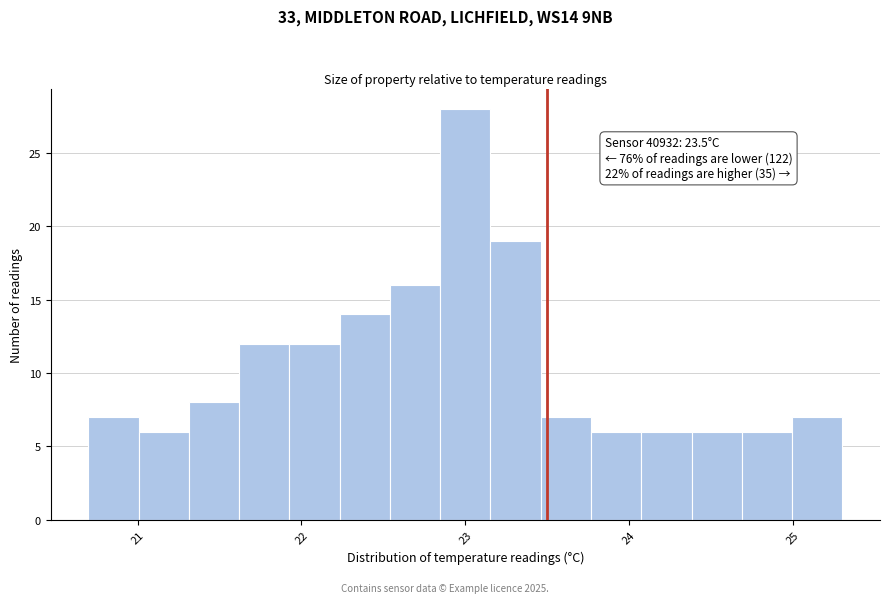

Read against the x-axis, roughly where is the centre of the tallest bar?

23.0